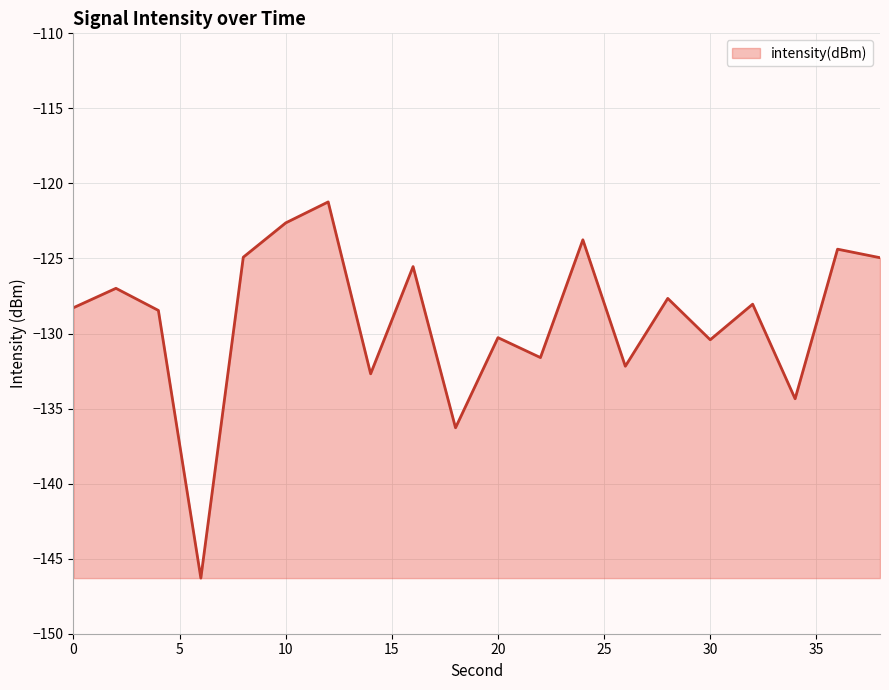

What is the maximum value shown in the chart?

-121.2